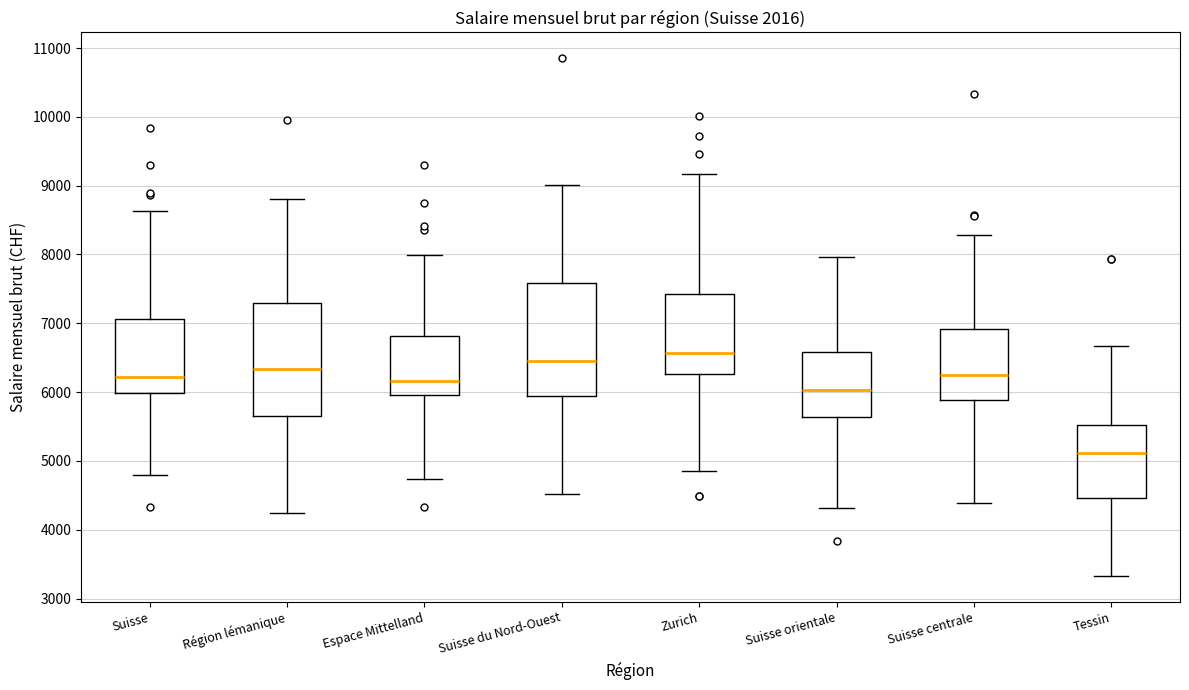

Where is the lower edge of the box for Région lémanique on the y-axis? The values are not printed on the chart, so give them approximately, as read against the axis.

5700